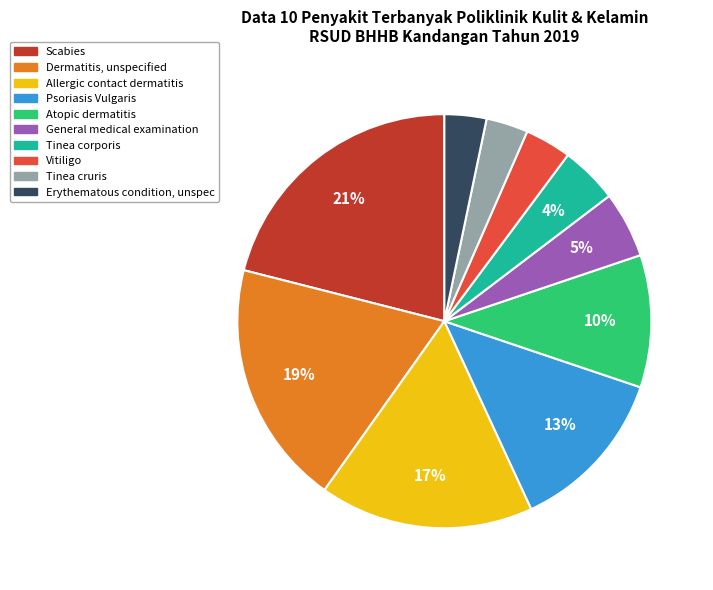

To the nearest percent, what is the difference between the largest and smallest slice percentages?

18%